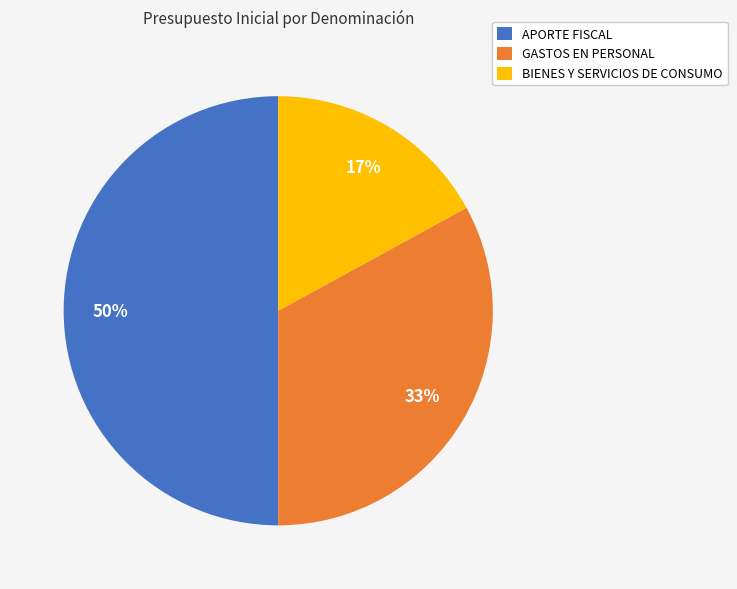

What is the ratio of the value at GASTOS EN PERSONAL to the value at BIENES Y SERVICIOS DE CONSUMO?

1.9